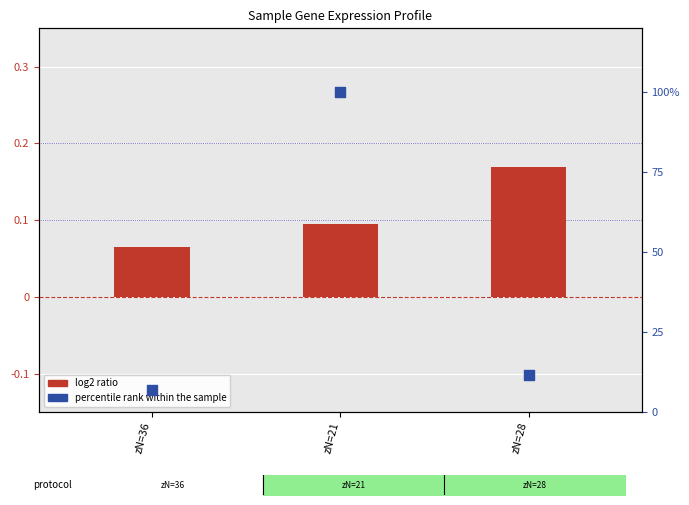

Which series reaches the maximum Y coordinate?

percentile rank within the sample